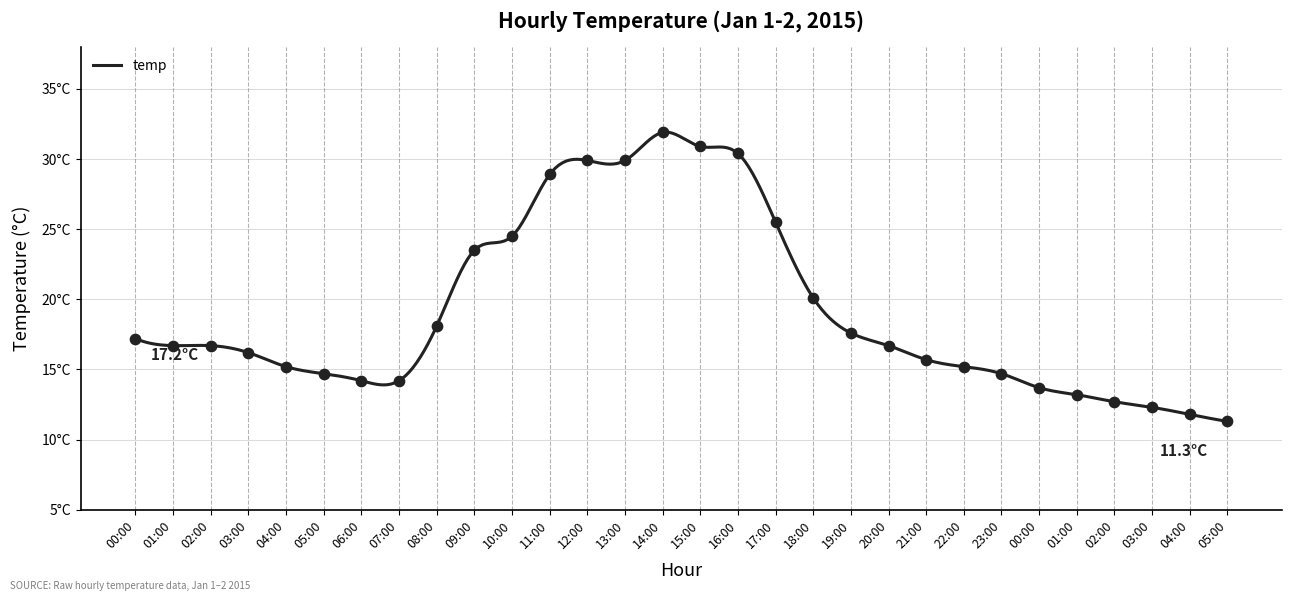

Between 11:00 and 04:00, which is larger?

11:00